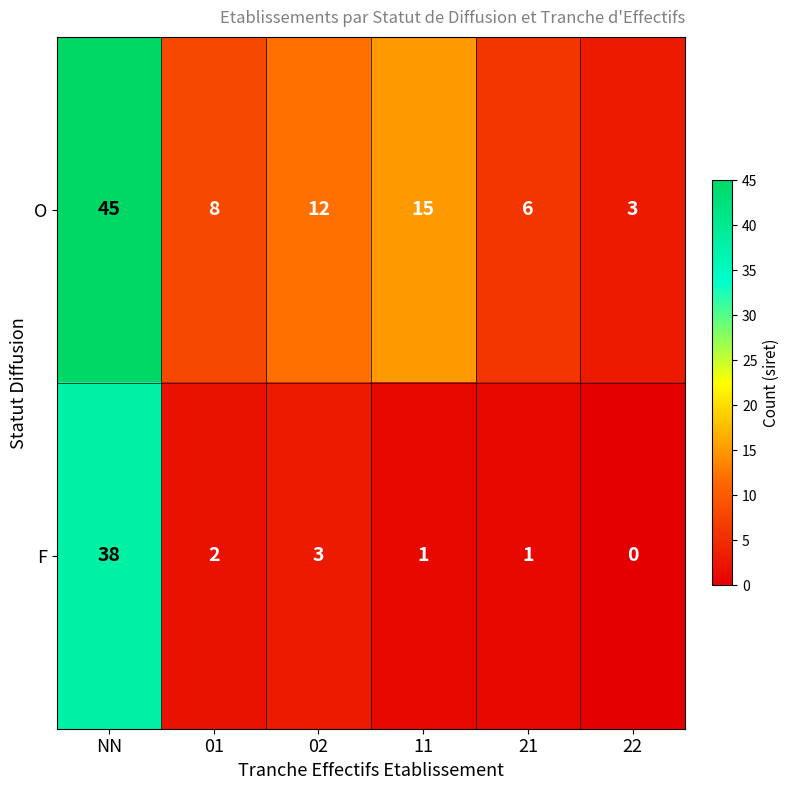

Which series has the widest spread of values?

O